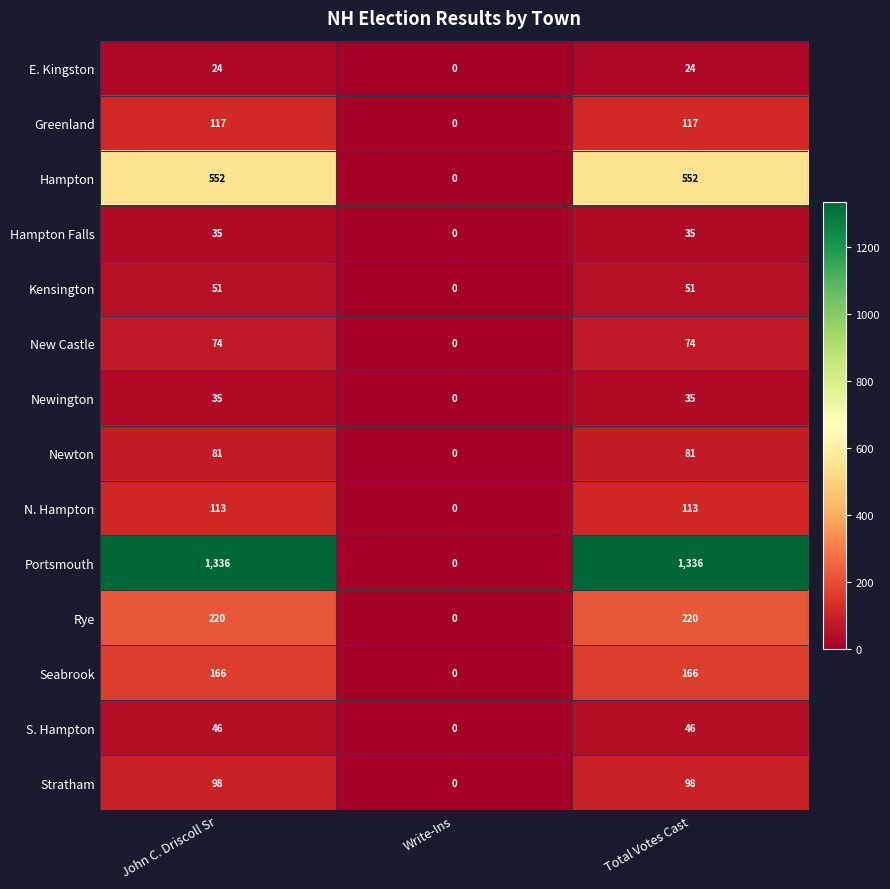

What is the average value of the Rye series?

147